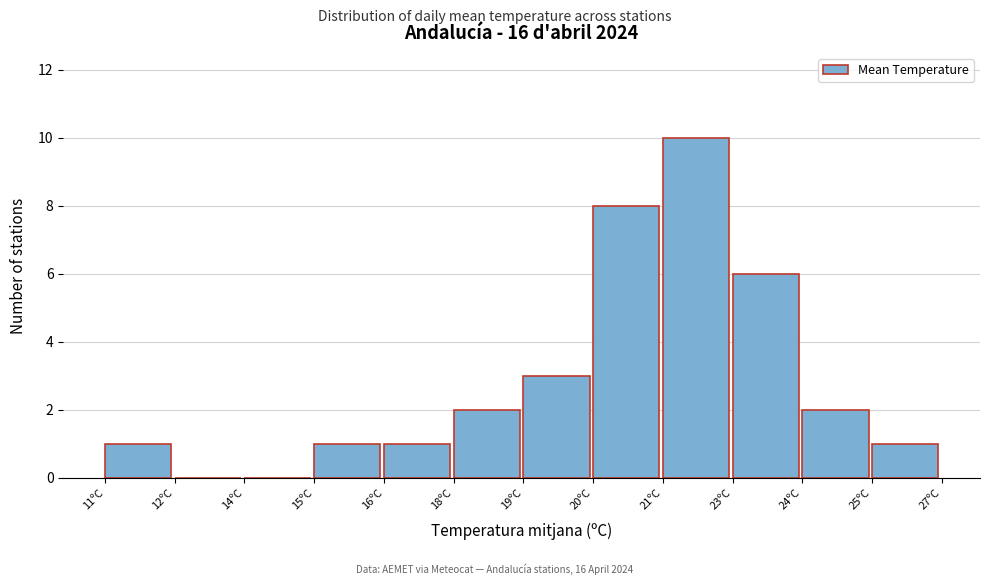

Reading left to right, extract all data points from this chart.

11ºC=1	12ºC=0	14ºC=0	15ºC=1	16ºC=1	18ºC=2	19ºC=3	20ºC=8	21ºC=10	23ºC=6	24ºC=2	25ºC=1